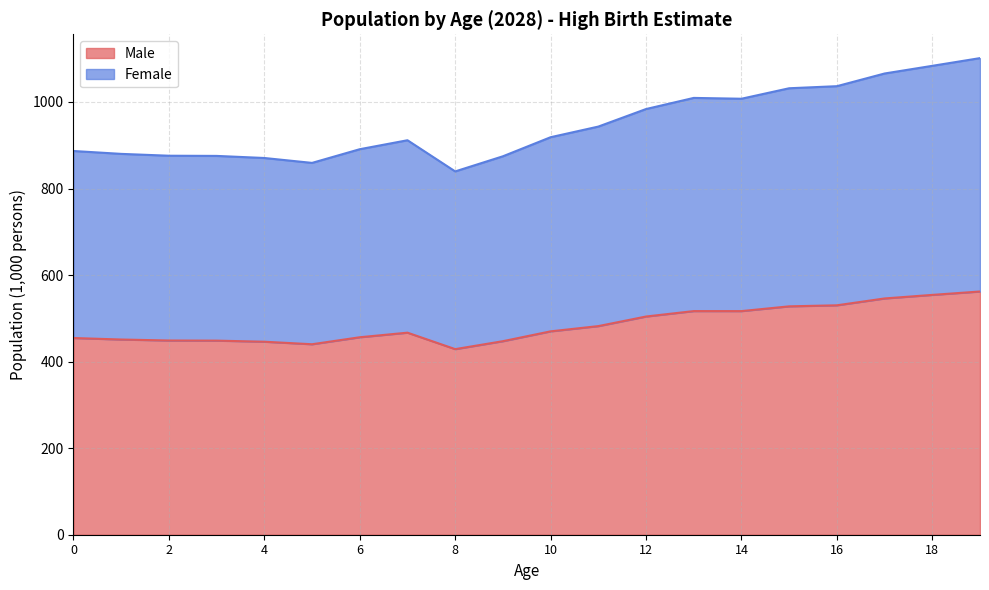

True or false: Female and Male cross at least once.

False